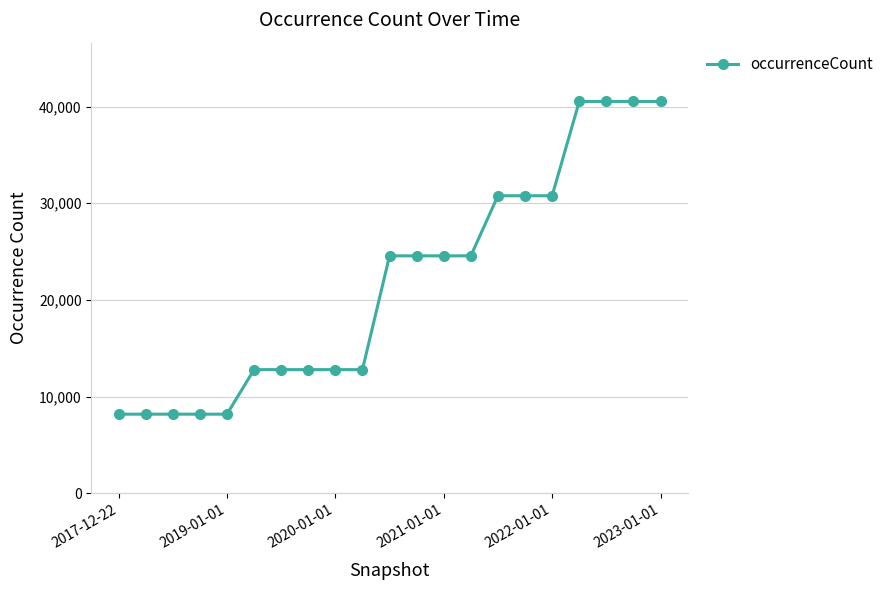

What is the difference between the second highest and minimum values?

32347